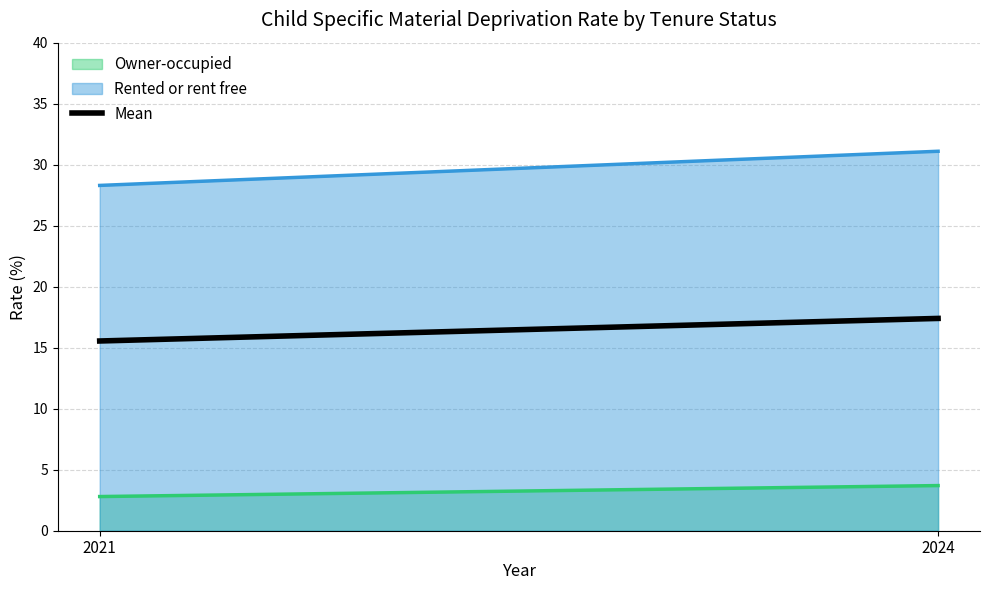

Rank the categories by value from lowest to highest.

2021, 2024